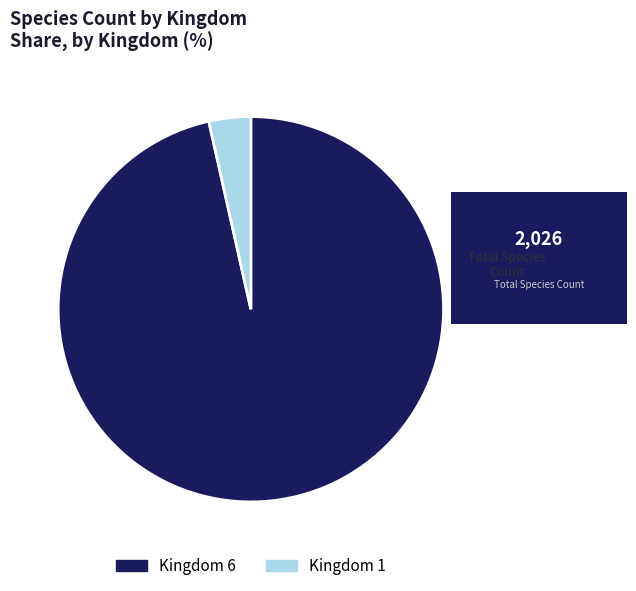

Combined, do Kingdom 1 and Kingdom 6 account for over 50%?

Yes